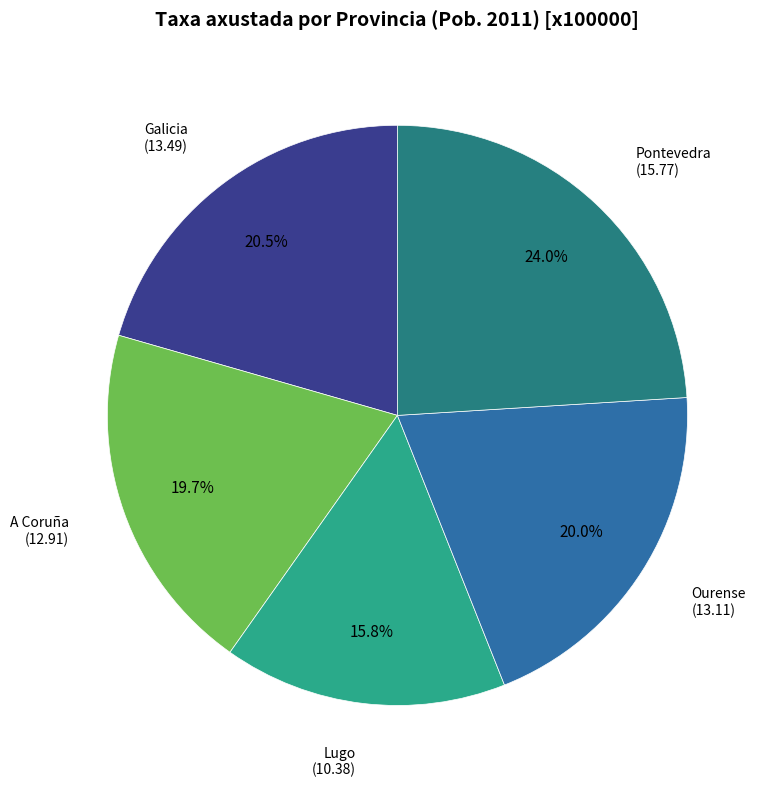

Is there a majority slice in this chart?

No